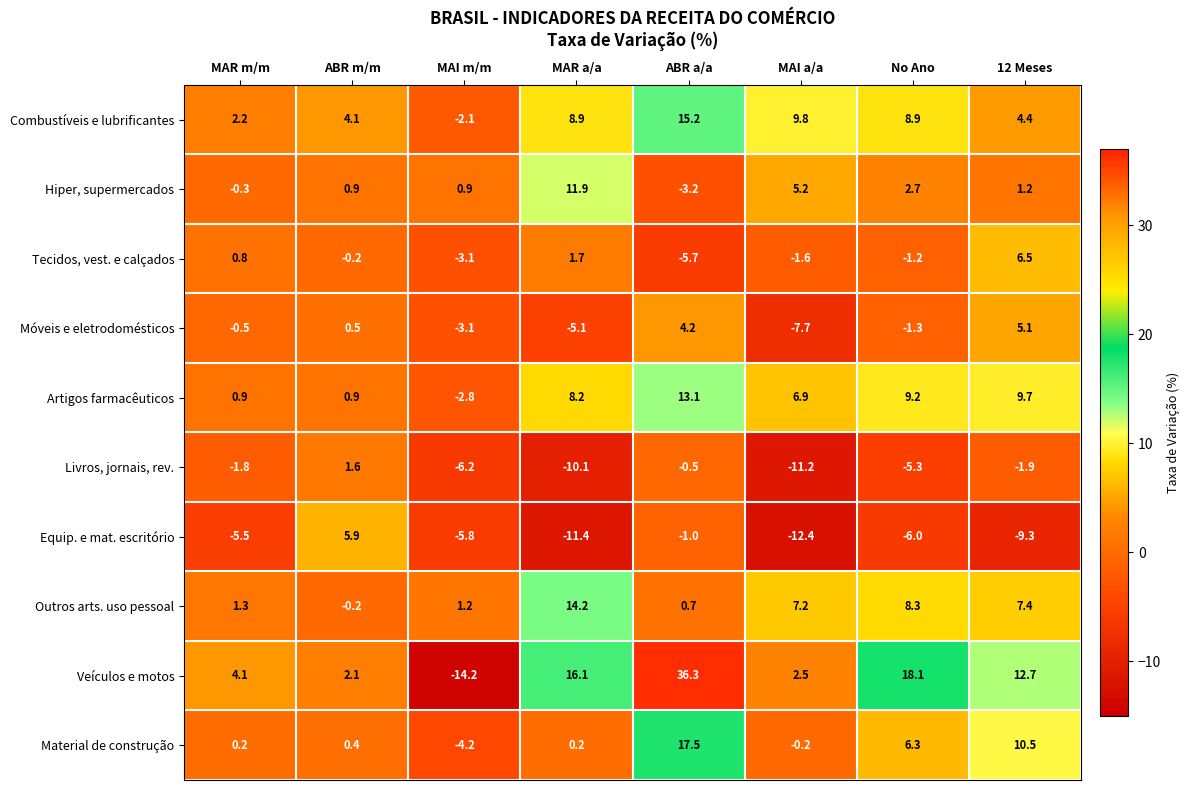

What is the minimum value shown in the chart?

-14.2